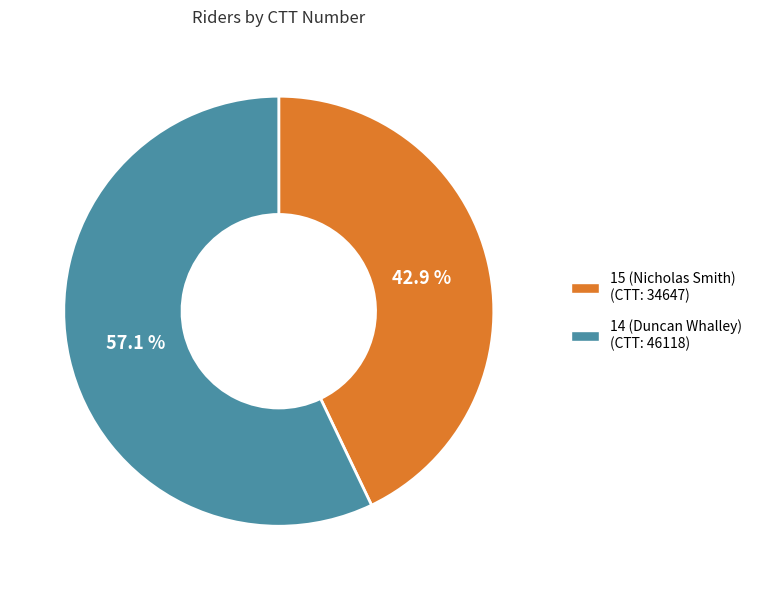

Which category has the biggest portion of the pie?

14 (Duncan Whalley)